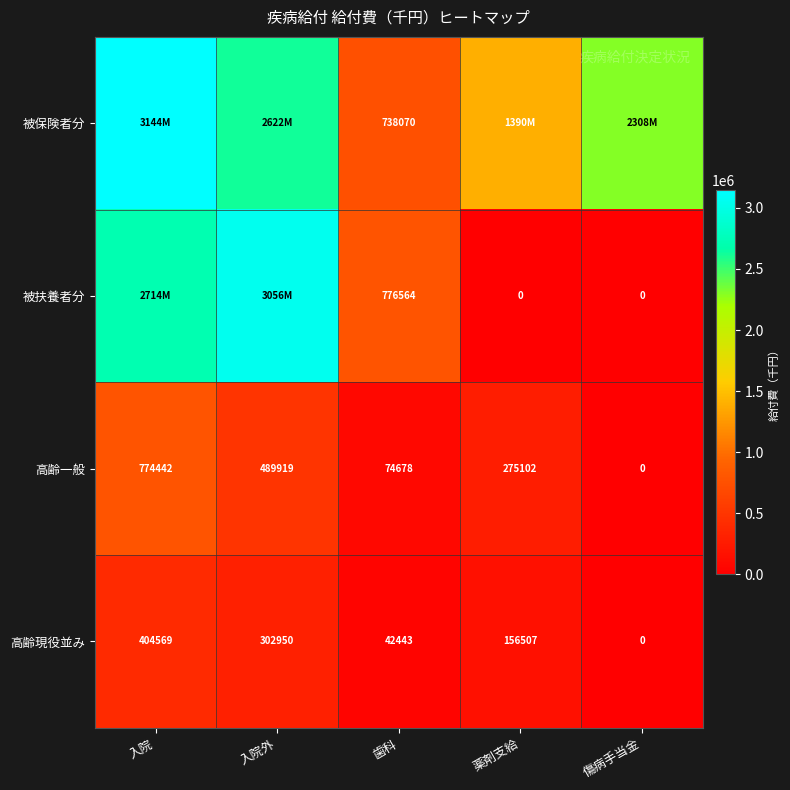

At which category does the chart reach its peak across all series?

入院